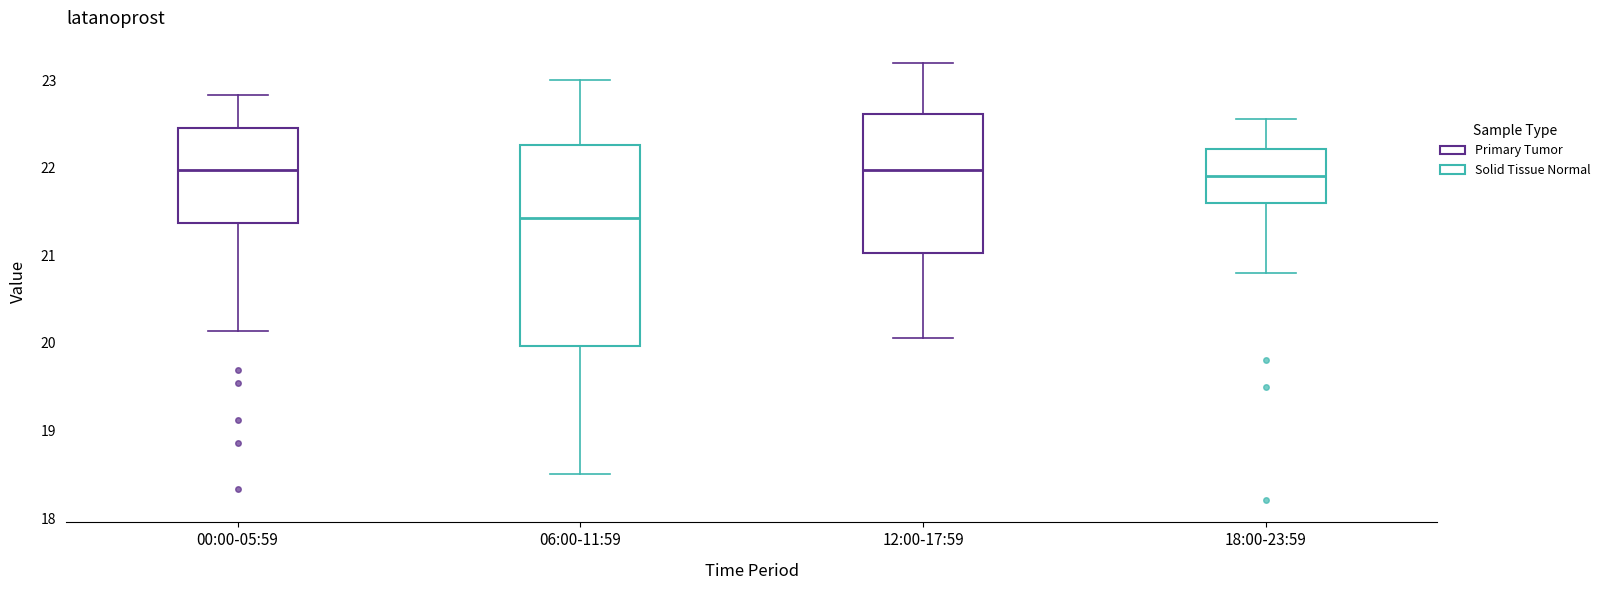

Reading left to right, transcribe this box plot: for each box, give where its median line is, the range the box spans, and where its two whiskers end, as read against the y-axis. The values are not printed on the chart, so give them approximately, as read against the axis.

00:00-05:59: median 22.0, box 21.4 to 22.4, whiskers 20.1 to 22.8
06:00-11:59: median 21.4, box 20.0 to 22.3, whiskers 18.5 to 23.0
12:00-17:59: median 22.0, box 21.0 to 22.6, whiskers 20.1 to 23.2
18:00-23:59: median 21.9, box 21.6 to 22.2, whiskers 20.8 to 22.6